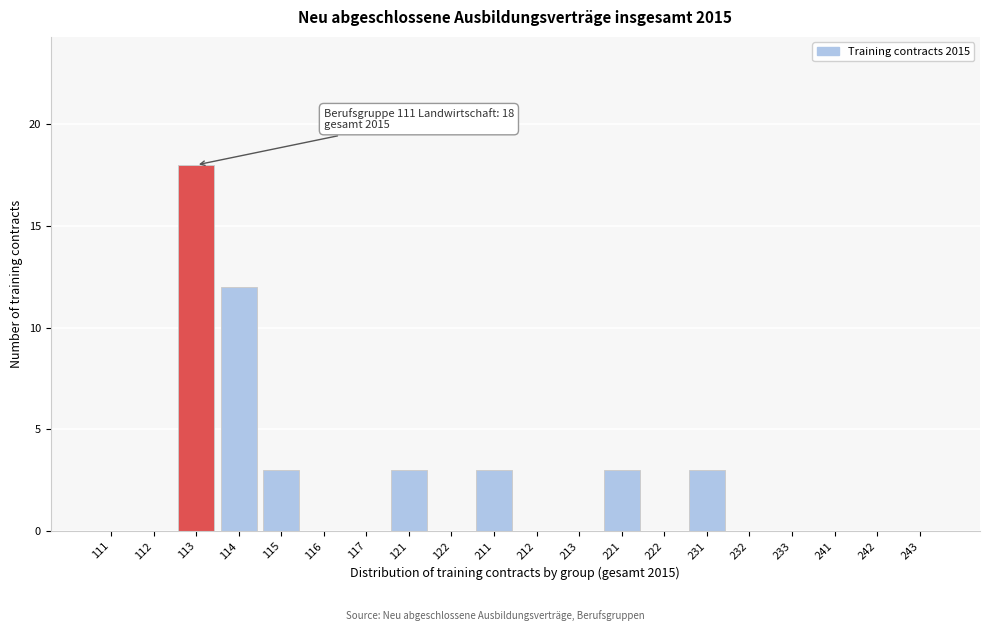

Reading left to right, transcribe all the data shown in this chart.

111=0	112=0	113=18	114=12	115=3	116=0	117=0	121=3	122=0	211=3	212=0	213=0	221=3	222=0	231=3	232=0	233=0	241=0	242=0	243=0